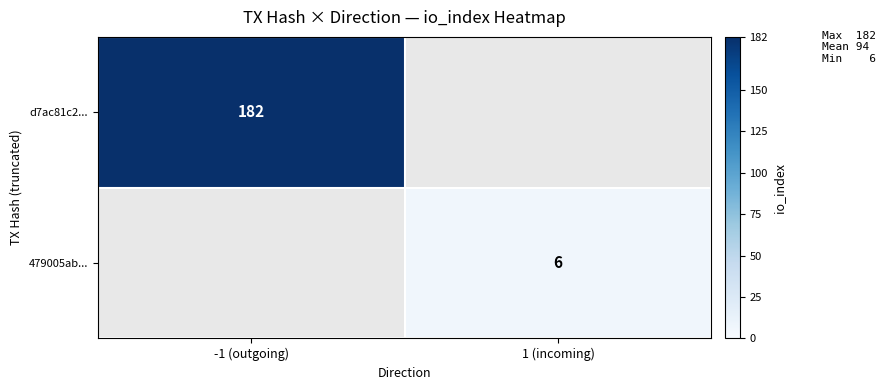

Is it true that 479005ab... equals 6 at 1 (incoming)?

True